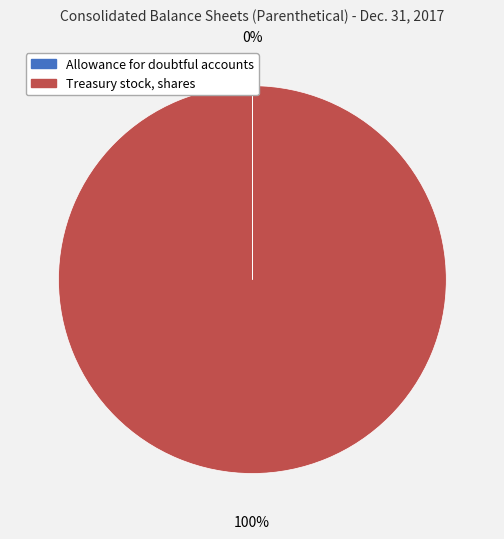

To the nearest percent, what is the difference between the largest and smallest slice percentages?

100%